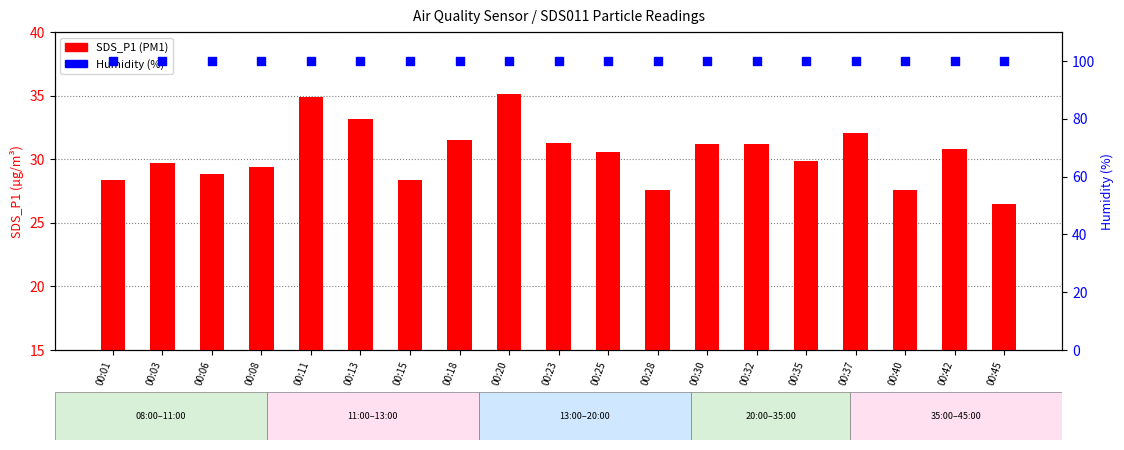

Which series reaches the maximum Y coordinate?

Humidity (%)